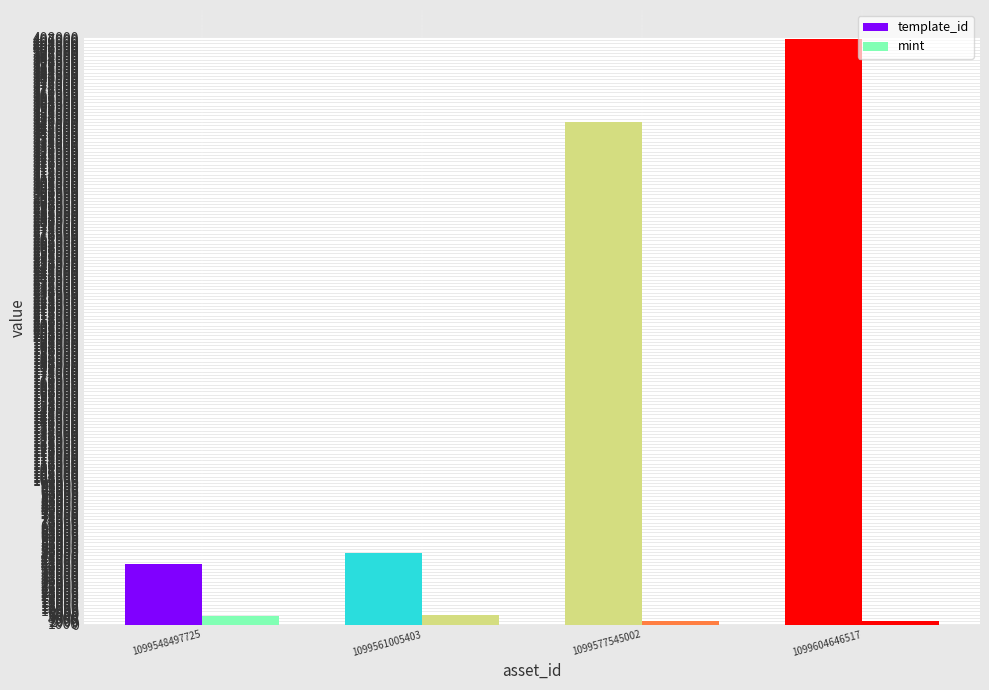

At how many categories does at least one series exceed 37066?

4